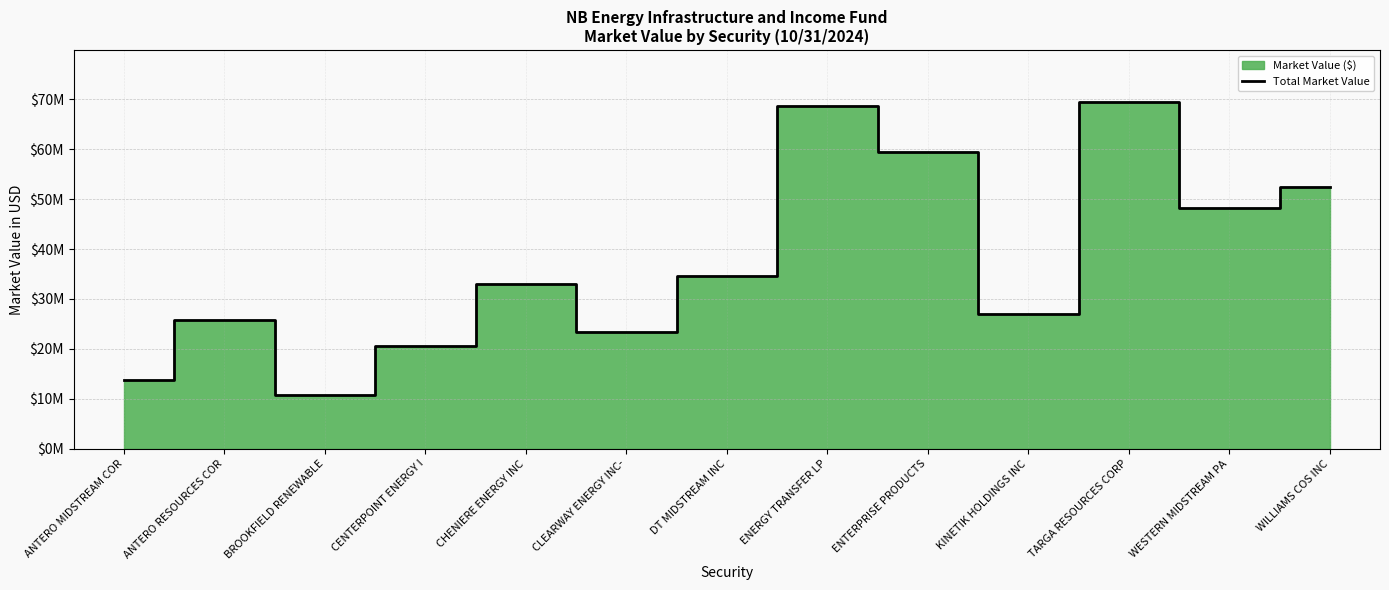

Which has a higher value, KINETIK HOLDINGS INC or WESTERN MIDSTREAM PA?

WESTERN MIDSTREAM PA